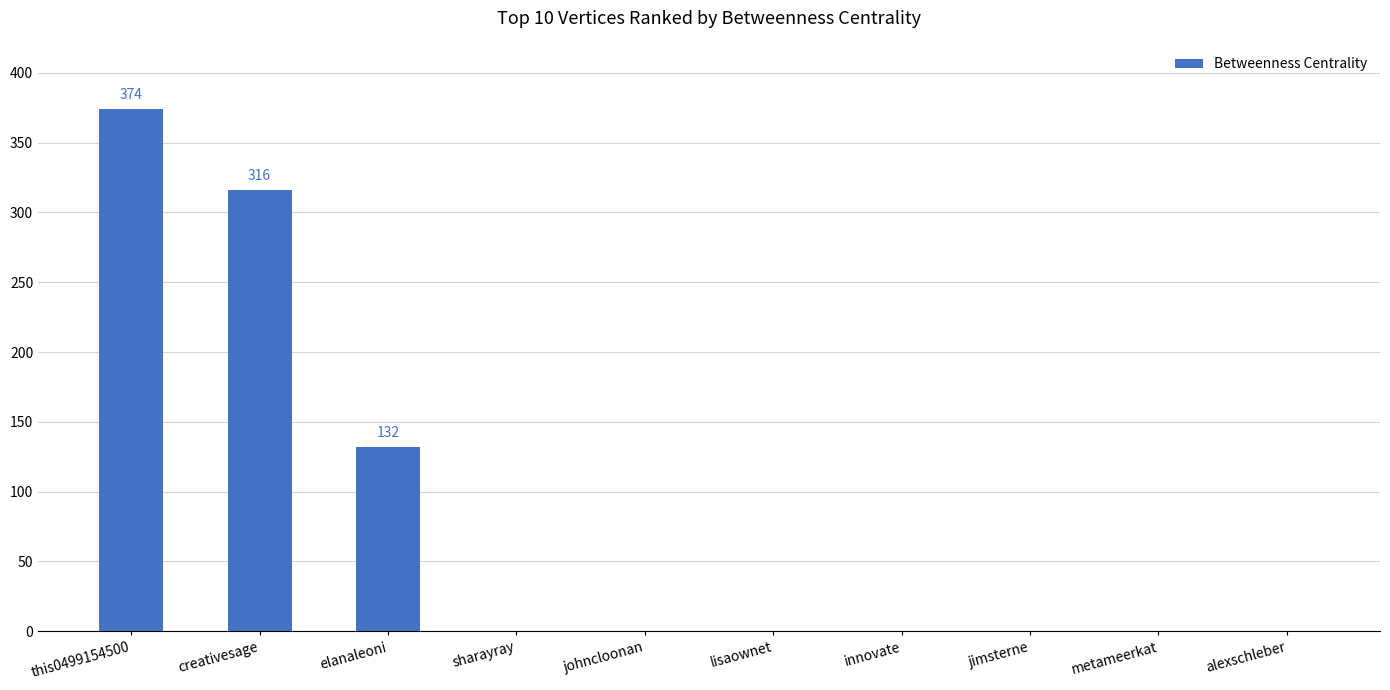

Which label corresponds to the largest value in the chart?

this0499154500